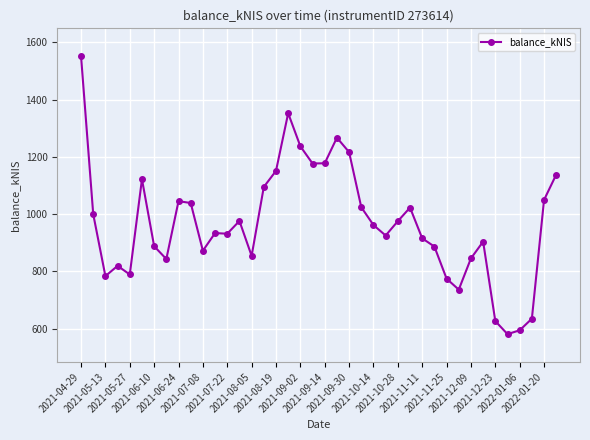

How many data points does each series have?

40